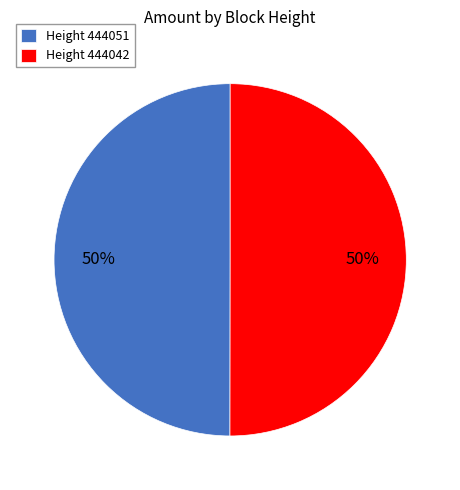

To the nearest percent, what portion does Height 444051 represent?

50%